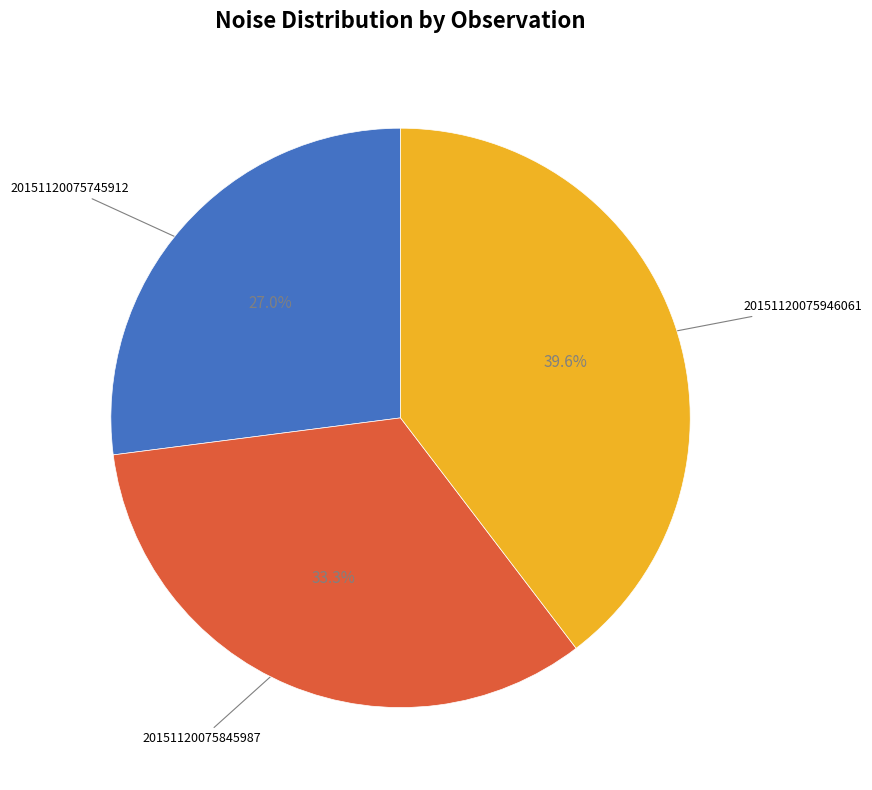

Does any single category account for the majority?

No